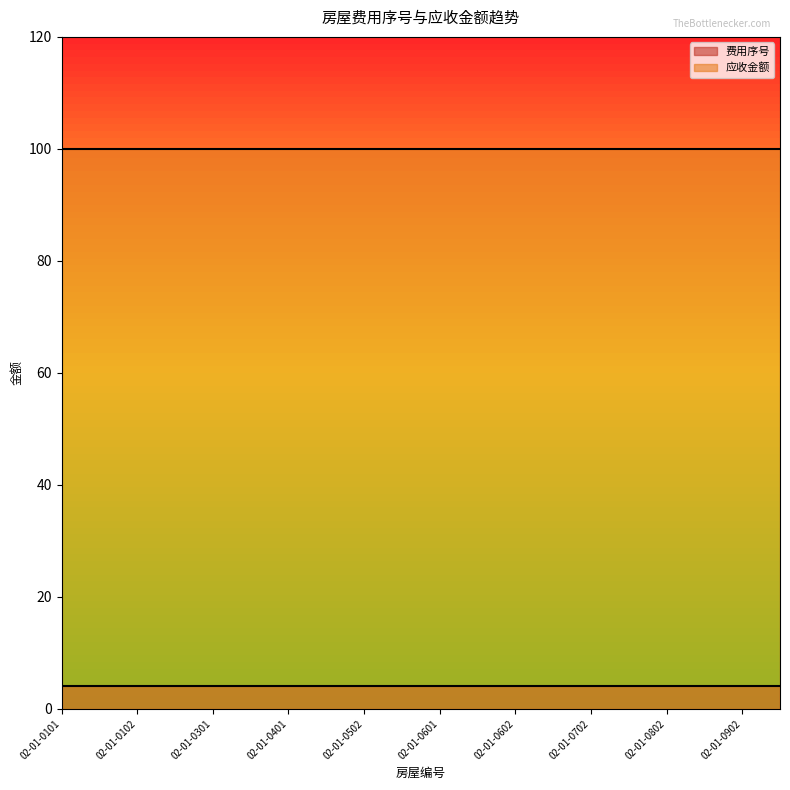

What is the difference between the highest and lowest values at 02-01-0602?

96